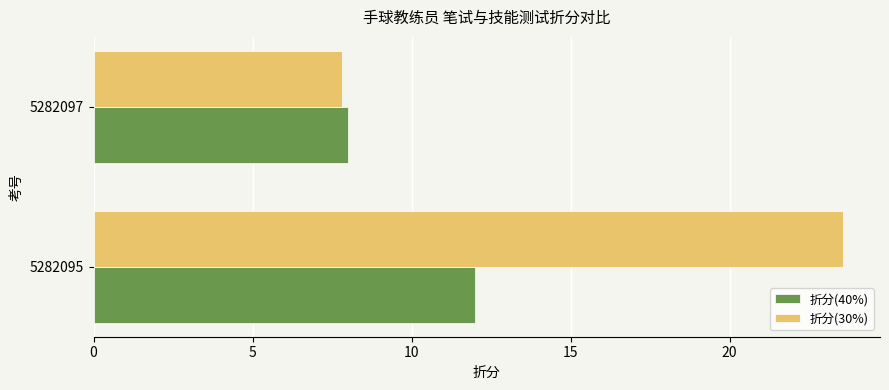

What is the sum of all 折分(30%) values?

31.4